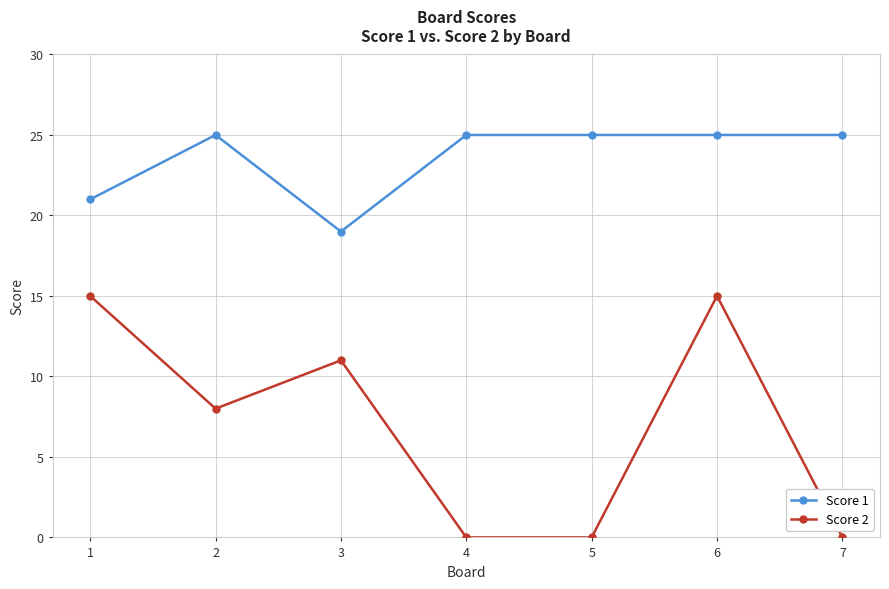

Count the Score 2 values in the range 0 to 15.

7